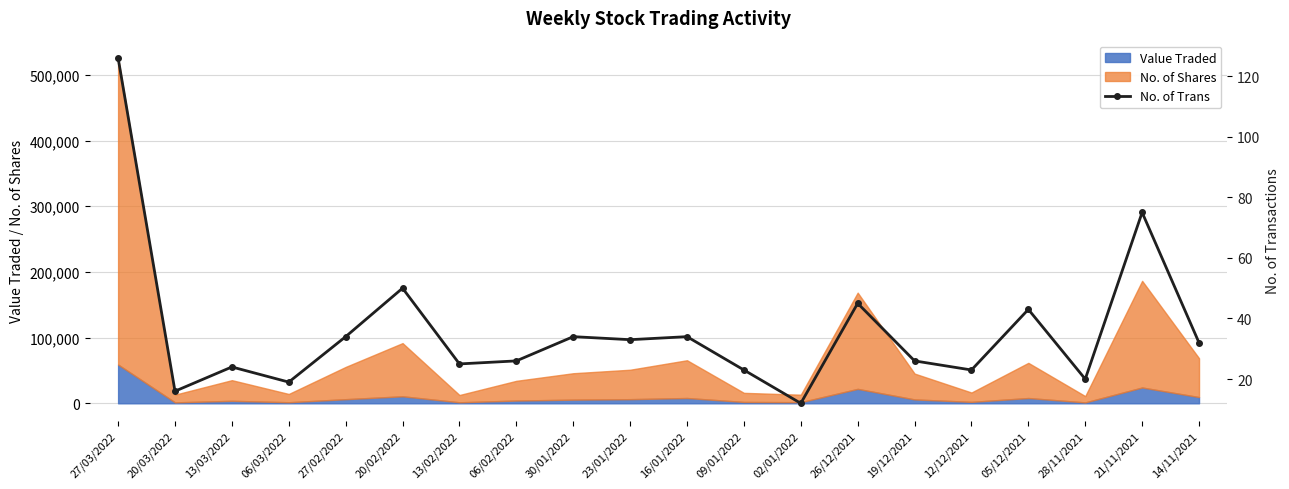

Where is the data nearest to the value 69?

21/11/2021